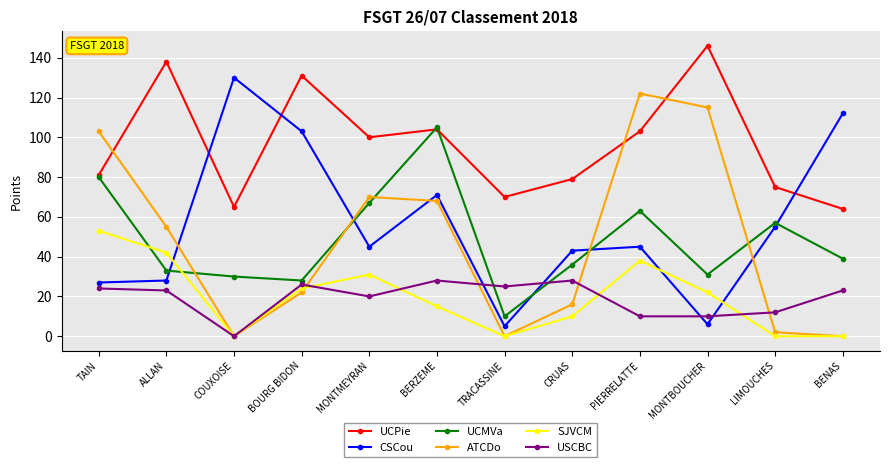

At which category does the chart reach its peak across all series?

MONTBOUCHER